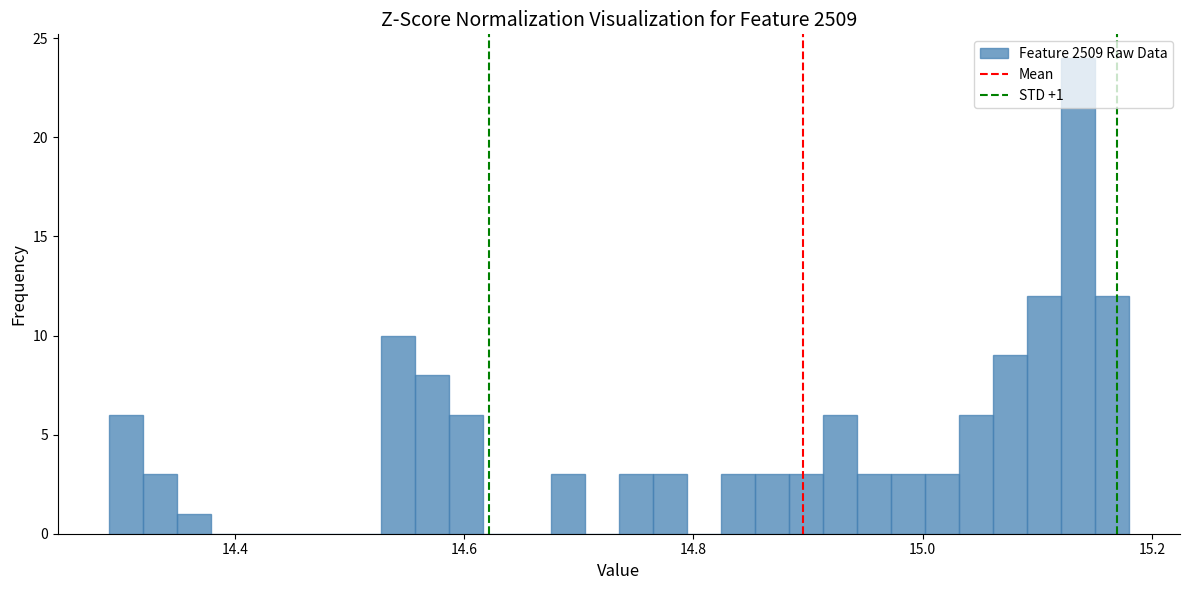

Around what value on the x-axis is the tallest bar? Give the approximate position of its centre, as read against the axis.

15.14